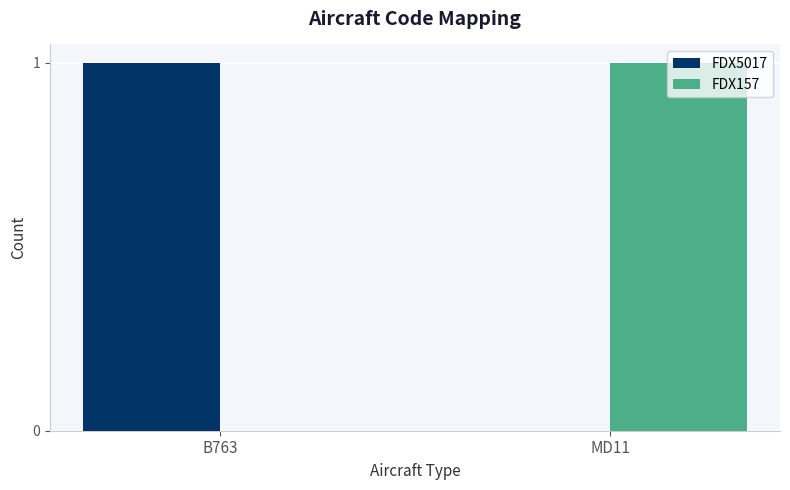

Reading left to right, list all the values displayed in this chart.

FDX5017: 1	0
FDX157: 0	1